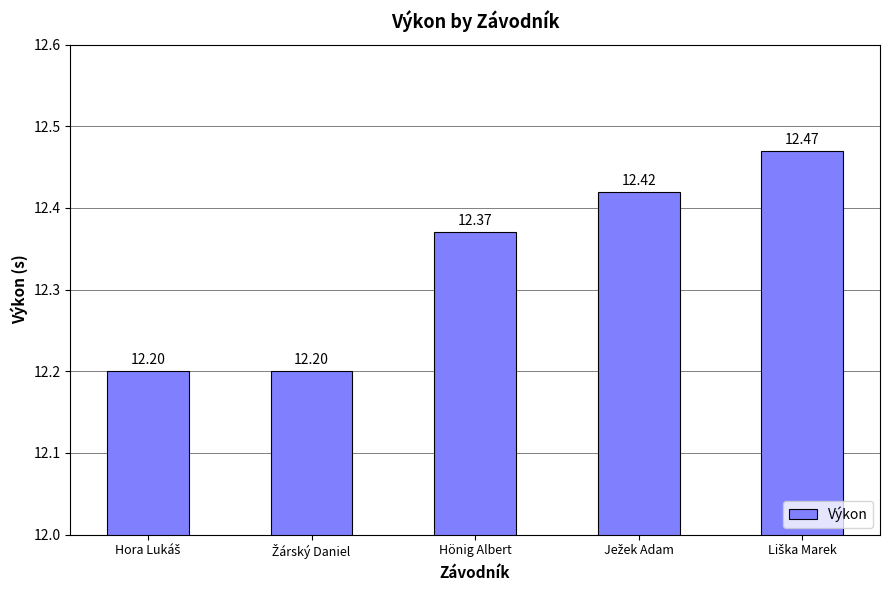

What is the label of the 3rd bar from the right?

Hönig Albert